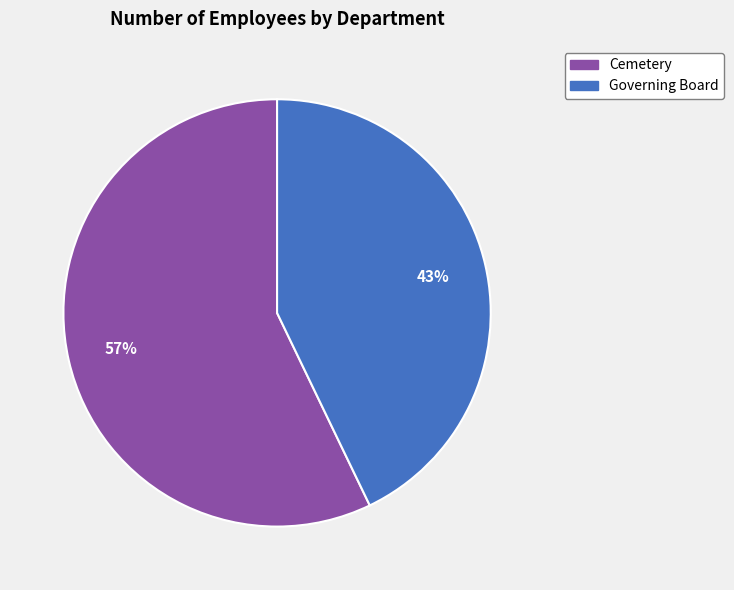

To the nearest percent, what is the difference between the Cemetery and Governing Board slice percentages?

14%